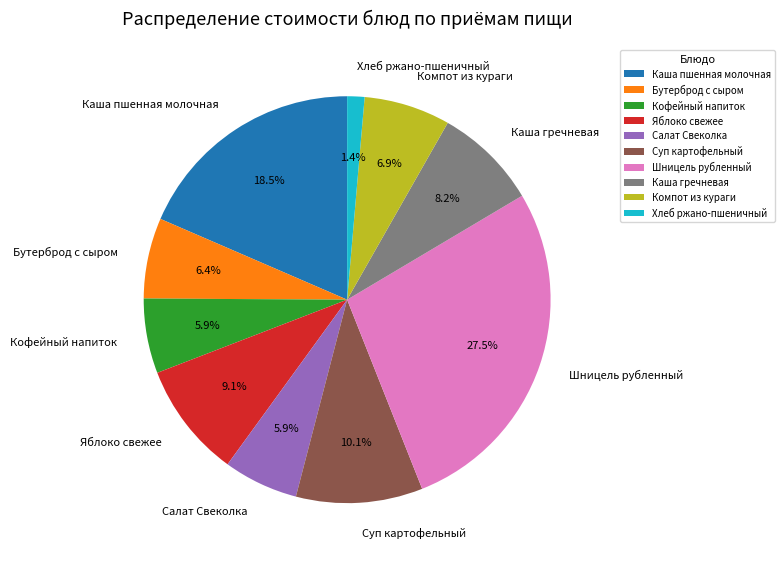

True or false: Каша гречневая accounts for 8% of the total.

True